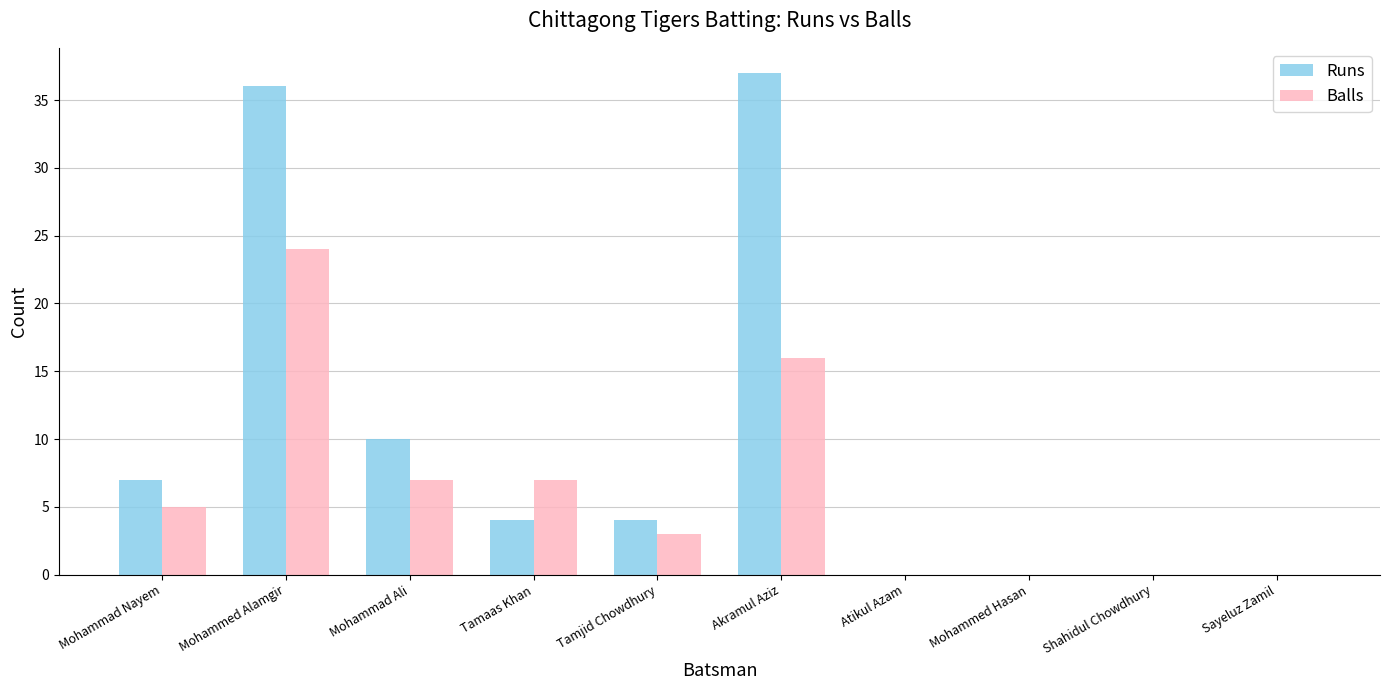

The Runs series shows -25 at Shahidul Chowdhury. True or false?

False